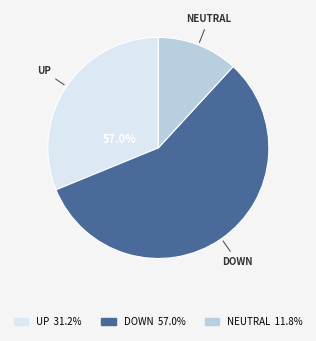

What is the change in value from up to -?

-18